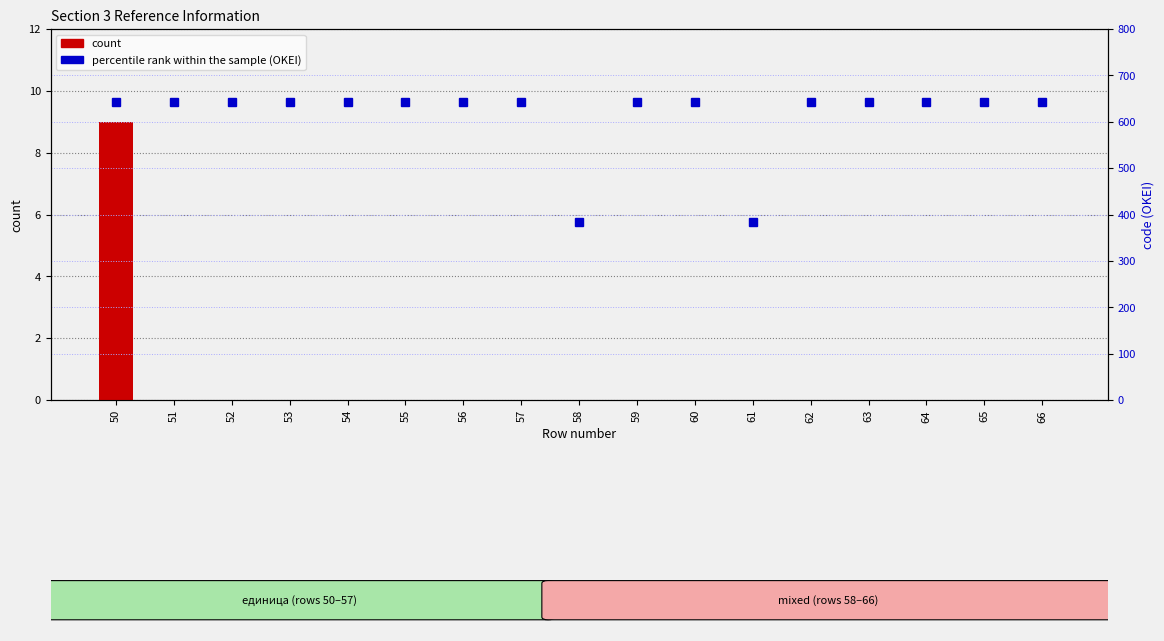

Between 58 and 59, which is larger?

58